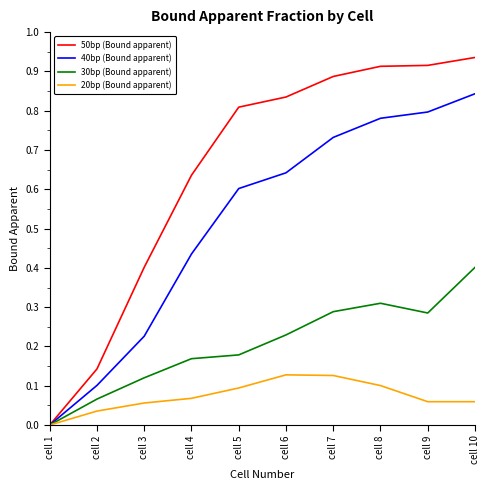

At which category does the chart reach its peak across all series?

cell 10